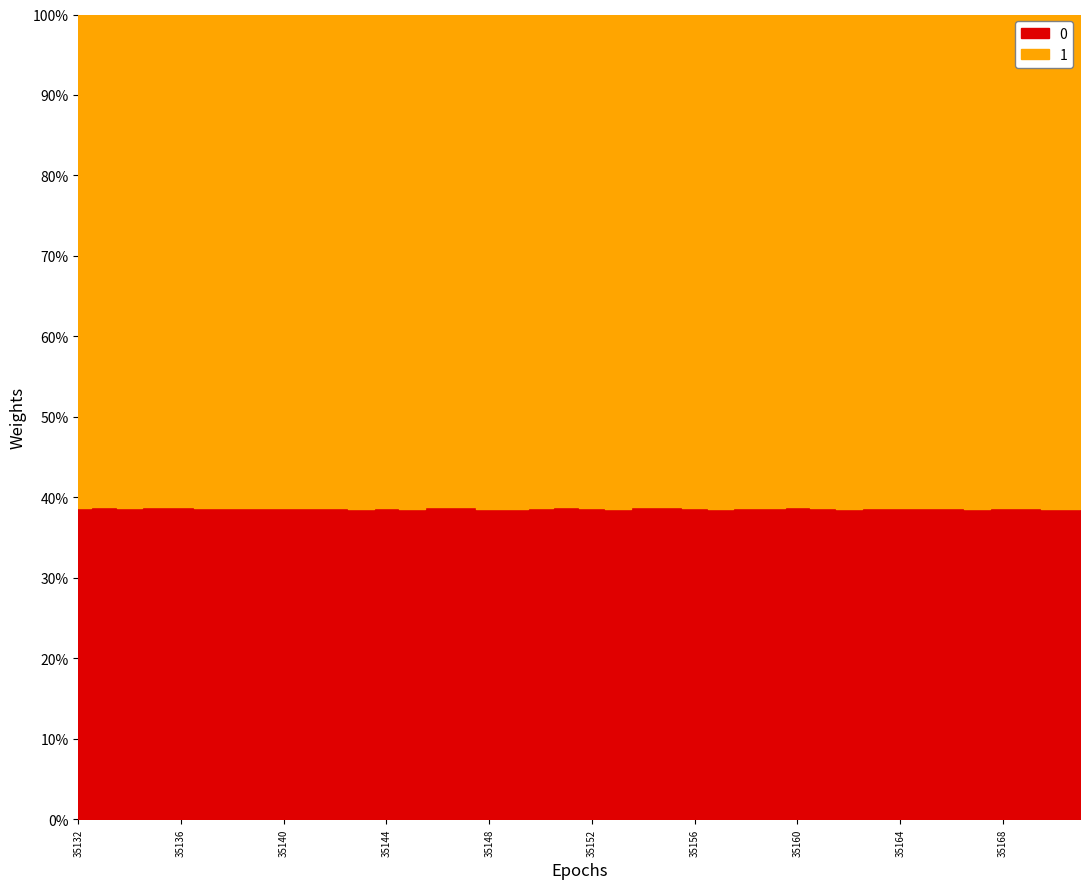

At how many categories does at least one series exceed 38600?

40